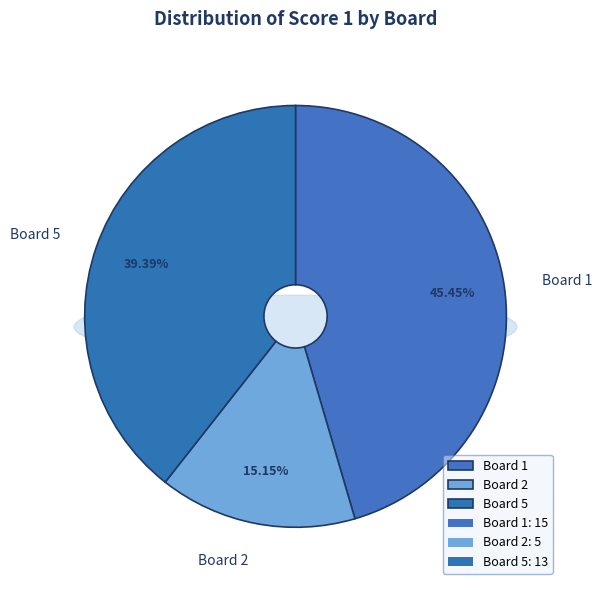

Count the number of slices in the pie.

5